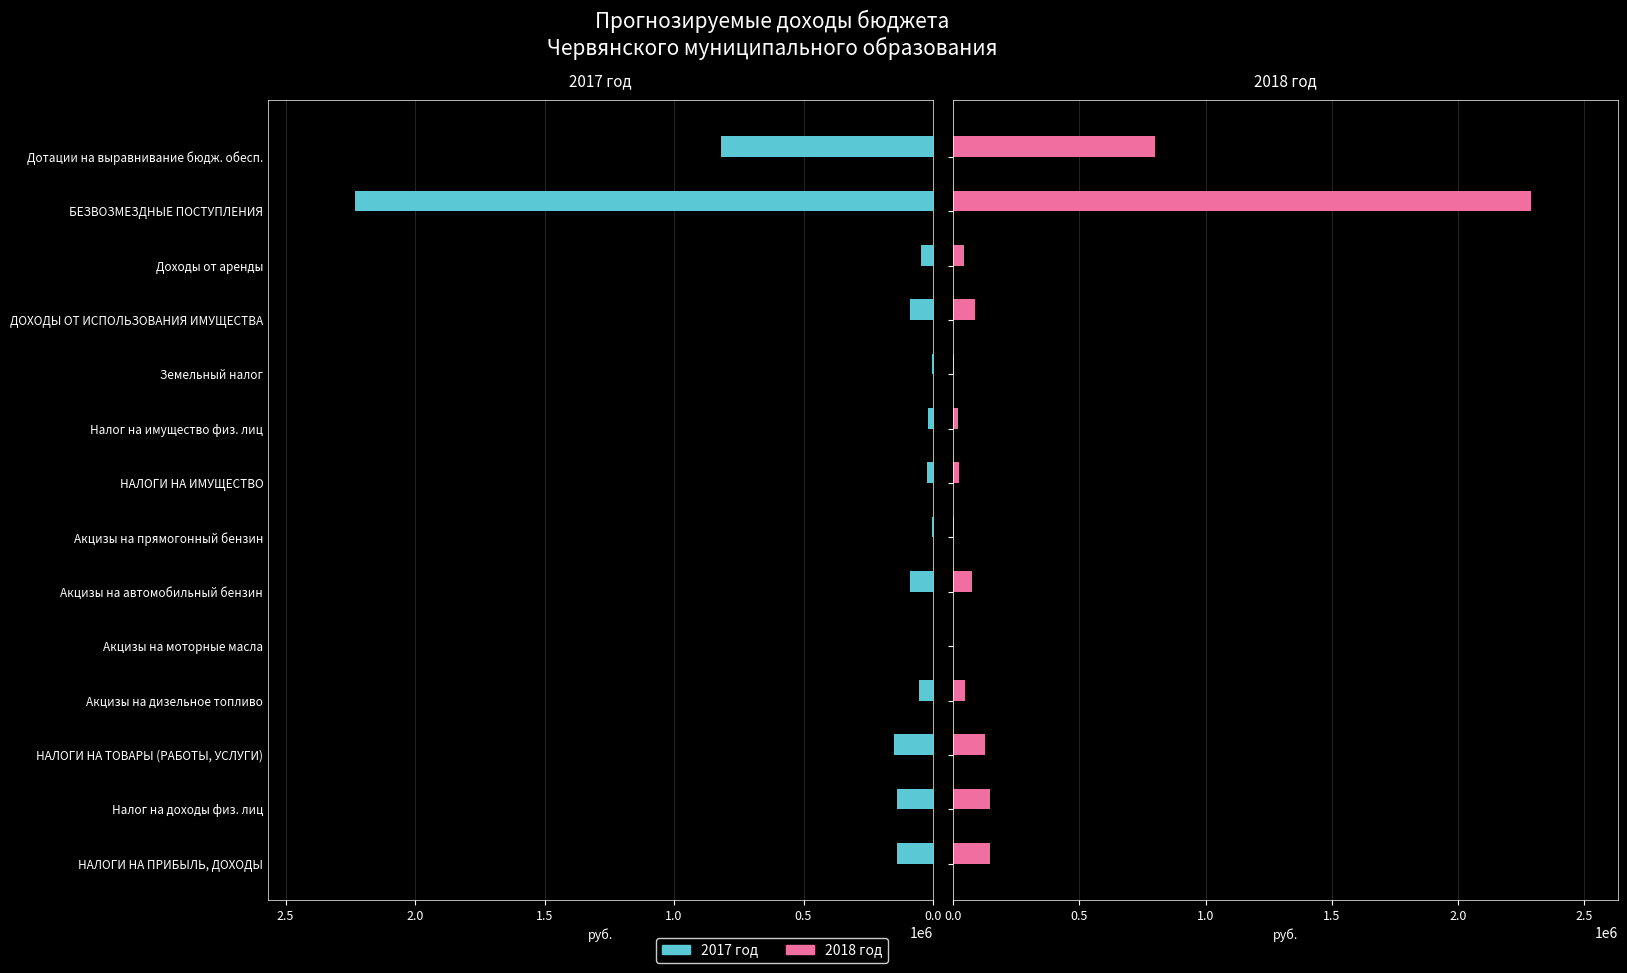

The 2017 год series shows 23891 at Акцизы на автомобильный бензин. True or false?

False